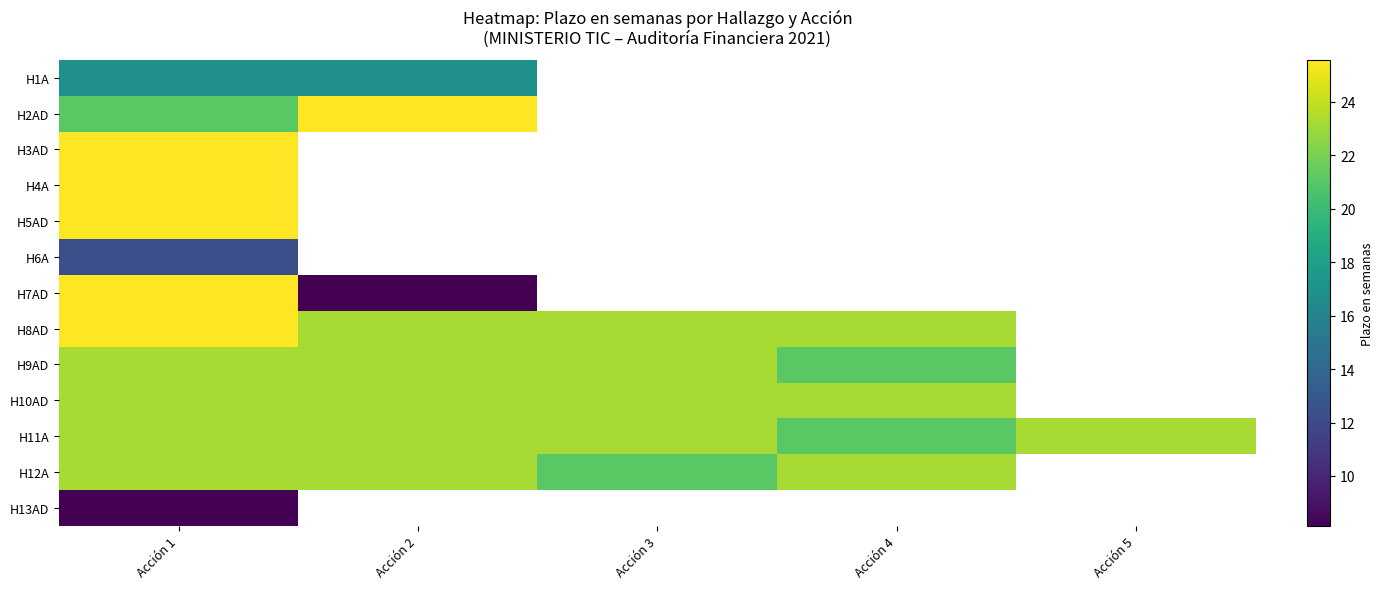

Rank the series by their maximum value, from highest to lowest.

H2AD, H3AD, H4A, H5AD, H7AD, H8AD, H9AD, H10AD, H11A, H12A, H1A, H6A, H13AD